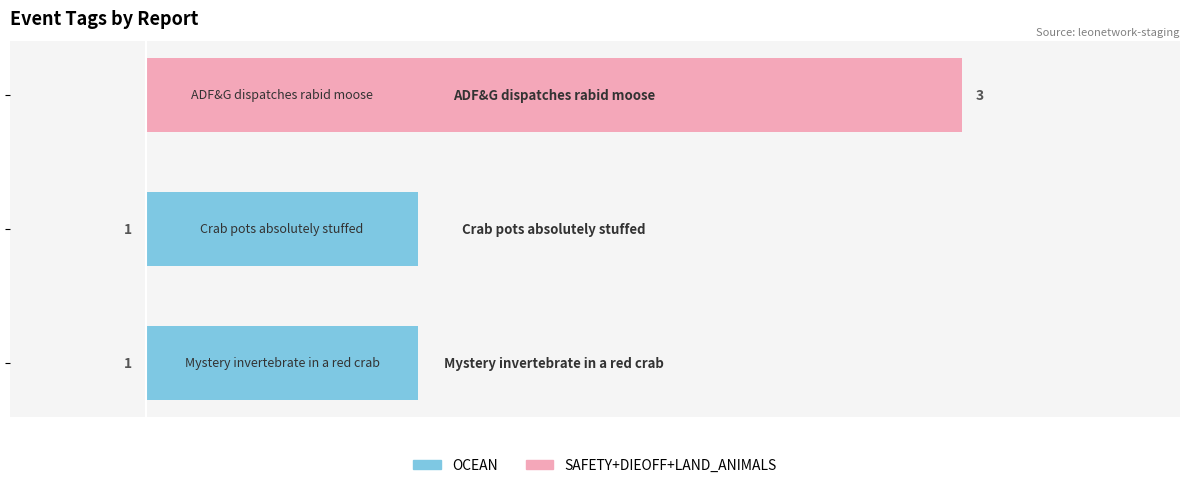

Are the bars horizontal?

Yes